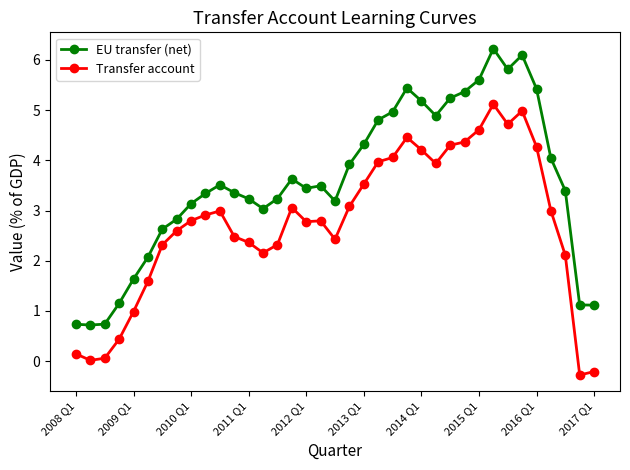

How many data points in EU transfer (net) are above 3?

27